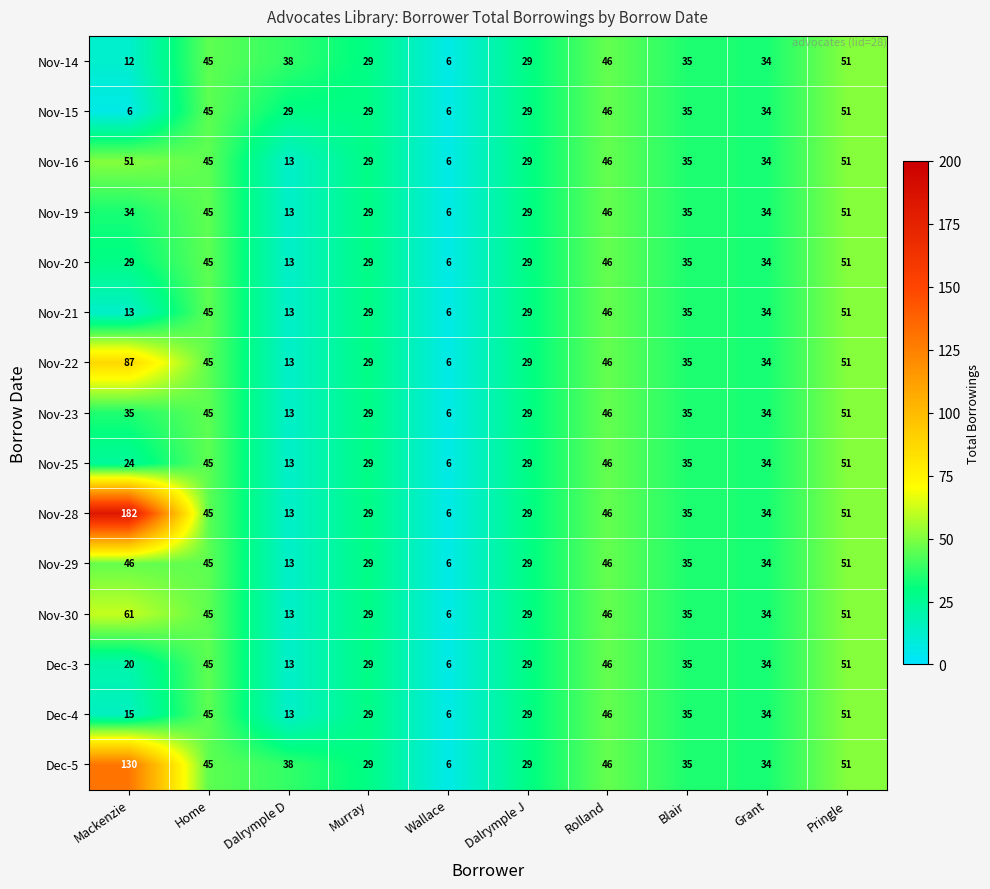

What is the difference between the highest and lowest values at Dalrymple D?

25